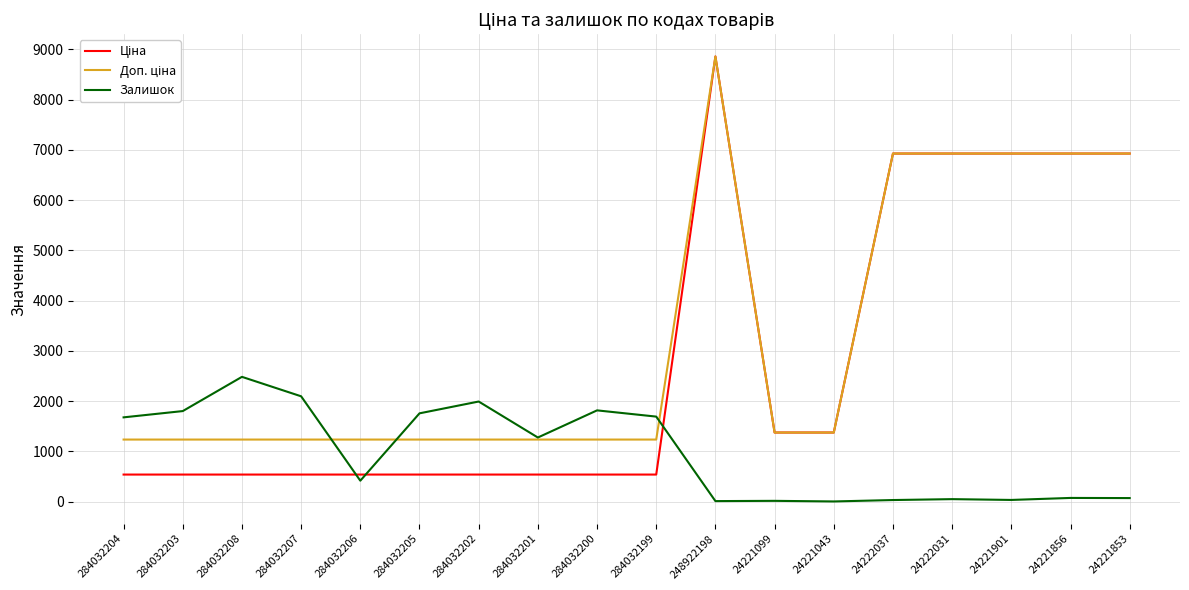

What is the highest value of the Залишок series?

2483.0